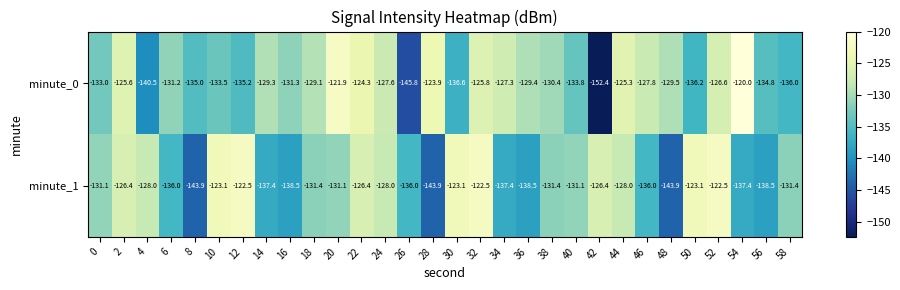

Count the number of categories in the chart.

30